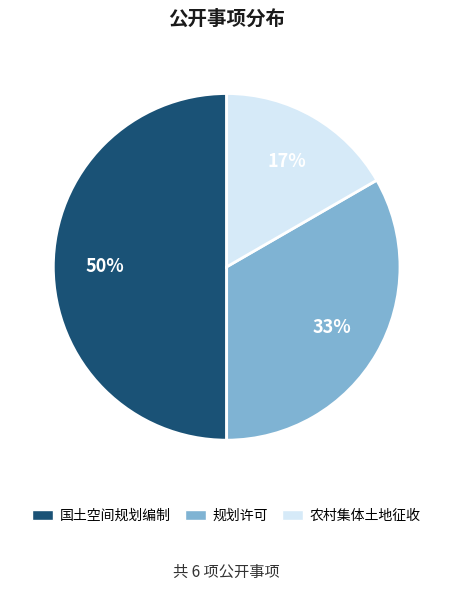

The 农村集体土地征收 slice represents 17% of the pie. True or false?

True